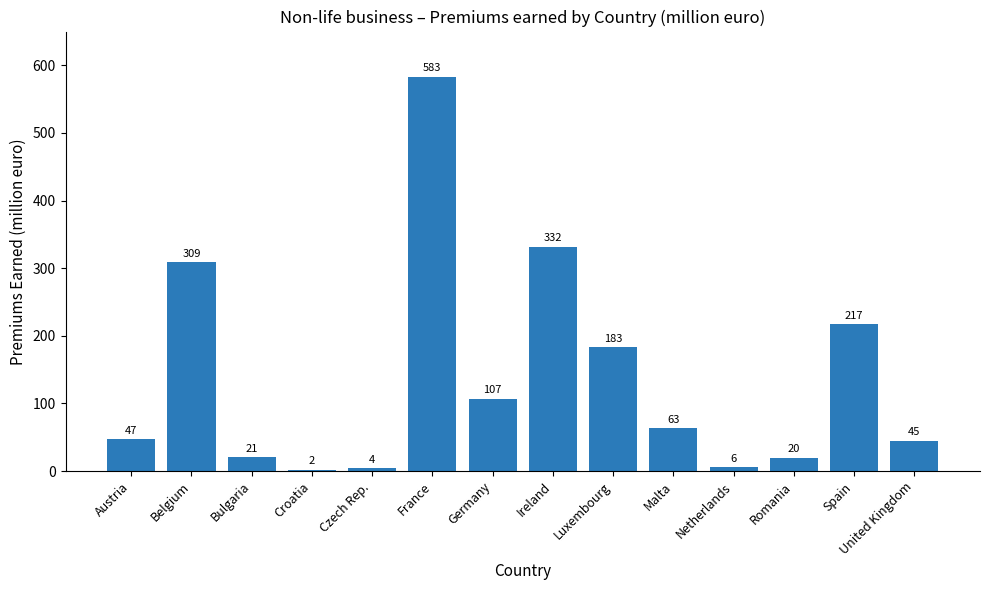

What is the approximate value at Romania?

20